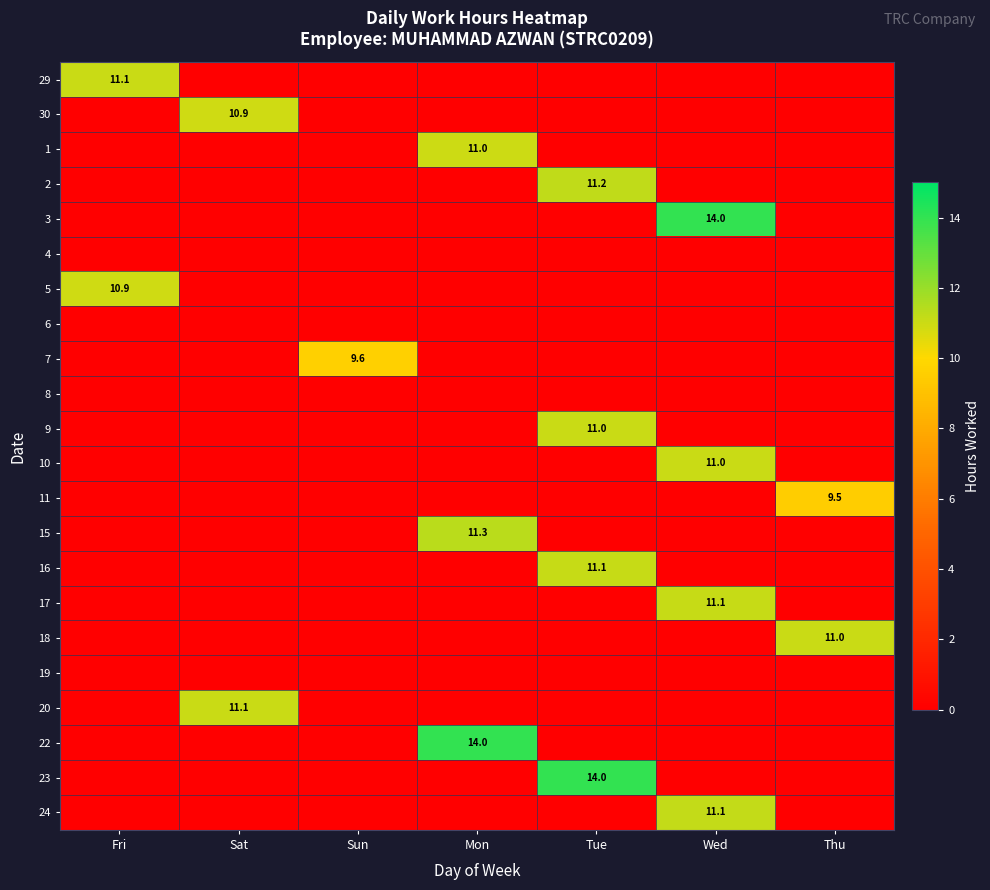

True or false: 1 has a value of 11.0 at Mon.

True